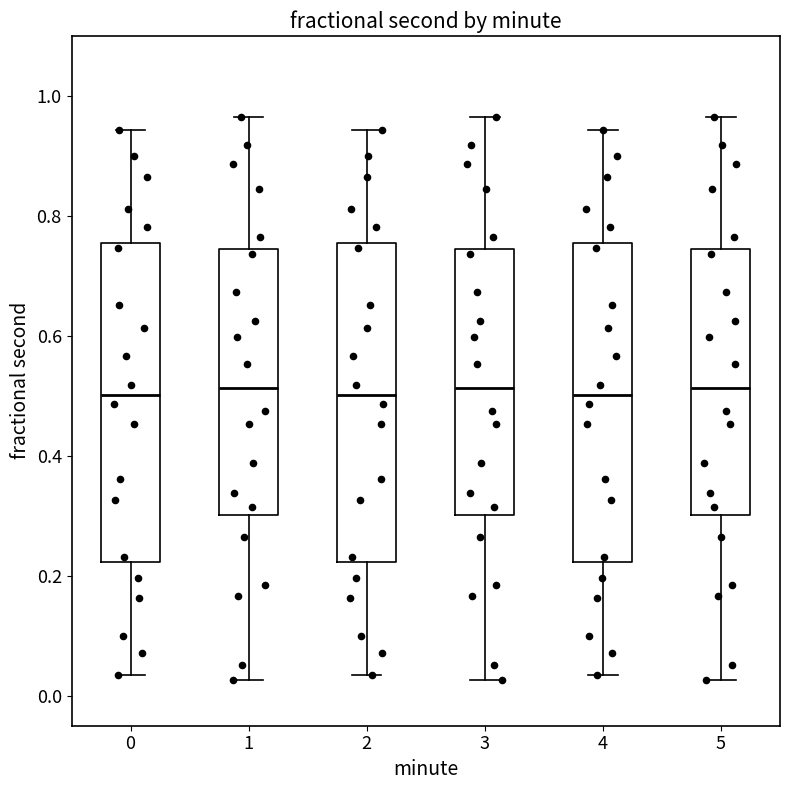

Reading left to right, transcribe this box plot: for each box, give where its median line is, the range the box spans, and where its two whiskers end, as read against the y-axis. The values are not printed on the chart, so give them approximately, as read against the axis.

0: median 0.50, box 0.22 to 0.76, whiskers 0.04 to 0.94
1: median 0.52, box 0.30 to 0.74, whiskers 0.02 to 0.96
2: median 0.50, box 0.22 to 0.76, whiskers 0.04 to 0.94
3: median 0.52, box 0.30 to 0.74, whiskers 0.02 to 0.96
4: median 0.50, box 0.22 to 0.76, whiskers 0.04 to 0.94
5: median 0.52, box 0.30 to 0.74, whiskers 0.02 to 0.96